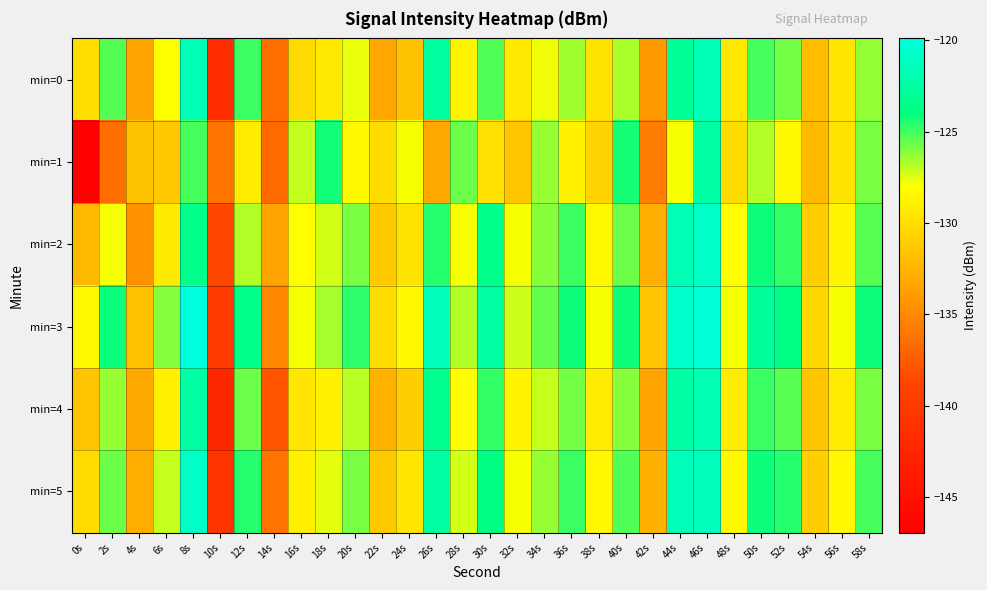

Reading left to right, extract all data points from this chart.

min=0: 0s=-130.0	2s=-125.3	4s=-133.5	6s=-128.0	8s=-121.6	10s=-141.5	12s=-124.9	14s=-136.4	16s=-130.2	18s=-129.4	20s=-127.7	22s=-133.3	24s=-131.7	26s=-122.6	28s=-128.6	30s=-125.2	32s=-129.3	34s=-127.8	36s=-126.5	38s=-129.7	40s=-126.7	42s=-134.0	44s=-122.9	46s=-121.6	48s=-129.4	50s=-125.1	52s=-125.8	54s=-132.0	56s=-129.5	58s=-126.3
min=1: 0s=-147.0	2s=-136.4	4s=-131.6	6s=-131.3	8s=-125.1	10s=-136.1	12s=-129.1	14s=-136.7	16s=-127.1	18s=-124.3	20s=-128.4	22s=-130.1	24s=-127.9	26s=-133.2	28s=-125.7	30s=-129.9	32s=-131.4	34s=-126.3	36s=-128.8	38s=-130.6	40s=-124.3	42s=-135.7	44s=-127.9	46s=-122.5	48s=-130.1	50s=-126.8	52s=-128.3	54s=-132.1	56s=-129.7	58s=-125.9
min=2: 0s=-132.1	2s=-127.9	4s=-134.6	6s=-129.2	8s=-123.5	10s=-138.7	12s=-126.8	14s=-133.4	16s=-128.1	18s=-127.3	20s=-125.9	22s=-131.2	24s=-129.7	26s=-124.6	28s=-127.9	30s=-123.5	32s=-127.9	34s=-126.1	36s=-124.9	38s=-128.3	40s=-125.7	42s=-132.9	44s=-121.7	46s=-120.9	48s=-128.1	50s=-124.1	52s=-124.8	54s=-130.9	56s=-128.6	58s=-125.3
min=3: 0s=-128.3	2s=-124.1	4s=-131.8	6s=-126.1	8s=-119.9	10s=-140.1	12s=-123.5	14s=-135.1	16s=-127.9	18s=-126.6	20s=-124.7	22s=-130.1	24s=-128.4	26s=-121.3	28s=-126.8	30s=-122.5	32s=-127.2	34s=-125.6	36s=-124.1	38s=-127.9	40s=-124.1	42s=-131.6	44s=-120.7	46s=-120.2	48s=-127.9	50s=-122.8	52s=-123.7	54s=-130.3	56s=-127.9	58s=-124.1
min=4: 0s=-131.6	2s=-126.3	4s=-133.1	6s=-128.9	8s=-122.5	10s=-142.3	12s=-125.7	14s=-137.9	16s=-129.6	18s=-128.8	20s=-126.9	22s=-132.6	24s=-130.9	26s=-123.3	28s=-128.1	30s=-124.8	32s=-128.7	34s=-127.1	36s=-125.8	38s=-129.1	40s=-126.1	42s=-133.4	44s=-122.3	46s=-121.8	48s=-129.1	50s=-124.9	52s=-125.3	54s=-131.6	56s=-129.1	58s=-125.9
min=5: 0s=-130.1	2s=-125.7	4s=-132.9	6s=-127.1	8s=-120.9	10s=-140.9	12s=-124.6	14s=-136.1	16s=-128.9	18s=-127.6	20s=-125.9	22s=-131.2	24s=-129.6	26s=-122.5	28s=-127.3	30s=-123.9	32s=-127.9	34s=-126.3	36s=-124.9	38s=-128.4	40s=-125.2	42s=-132.7	44s=-121.5	46s=-121.3	48s=-128.4	50s=-124.1	52s=-124.6	54s=-130.9	56s=-128.4	58s=-125.1